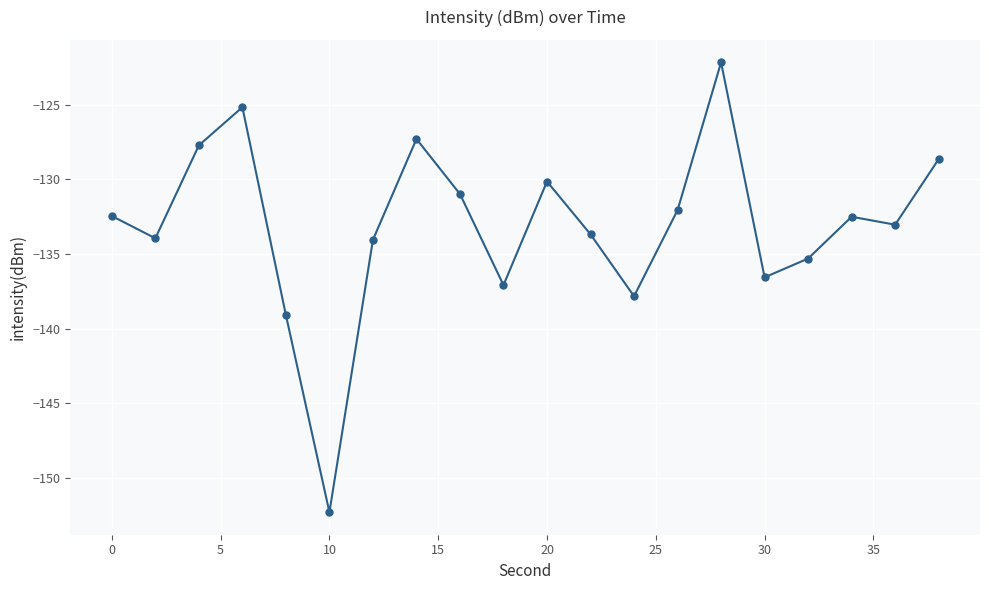

What is the value of the 13th point from the left?

-137.8